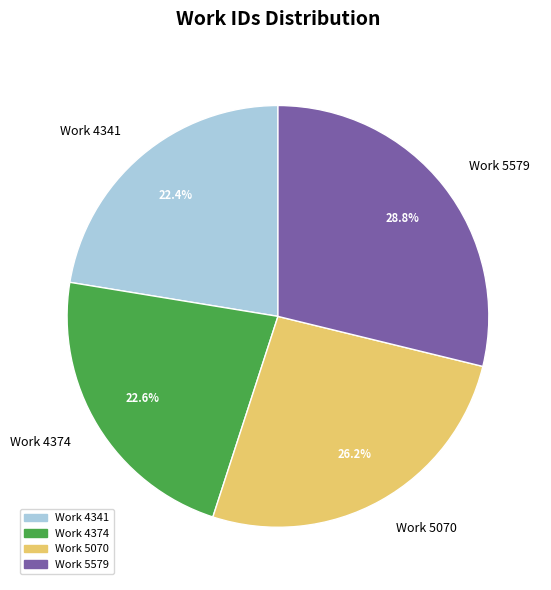

To the nearest percent, what is the average slice percentage?

25%